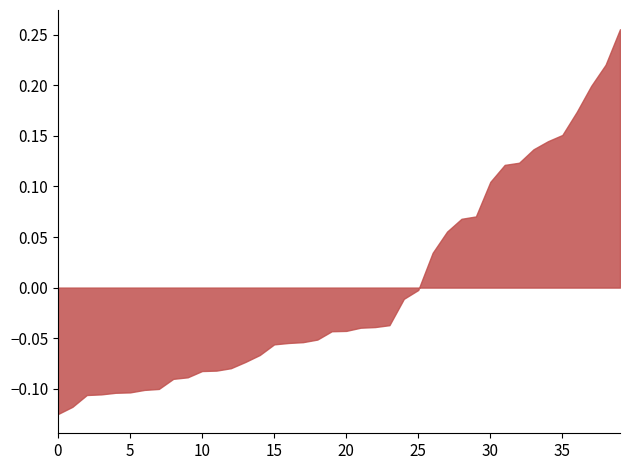

Is it true that the value at 20 is -0.1?

False